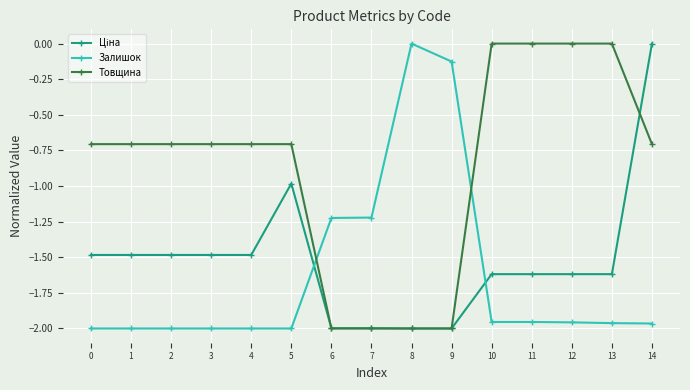

The Залишок series shows -1.2 at 6. True or false?

True